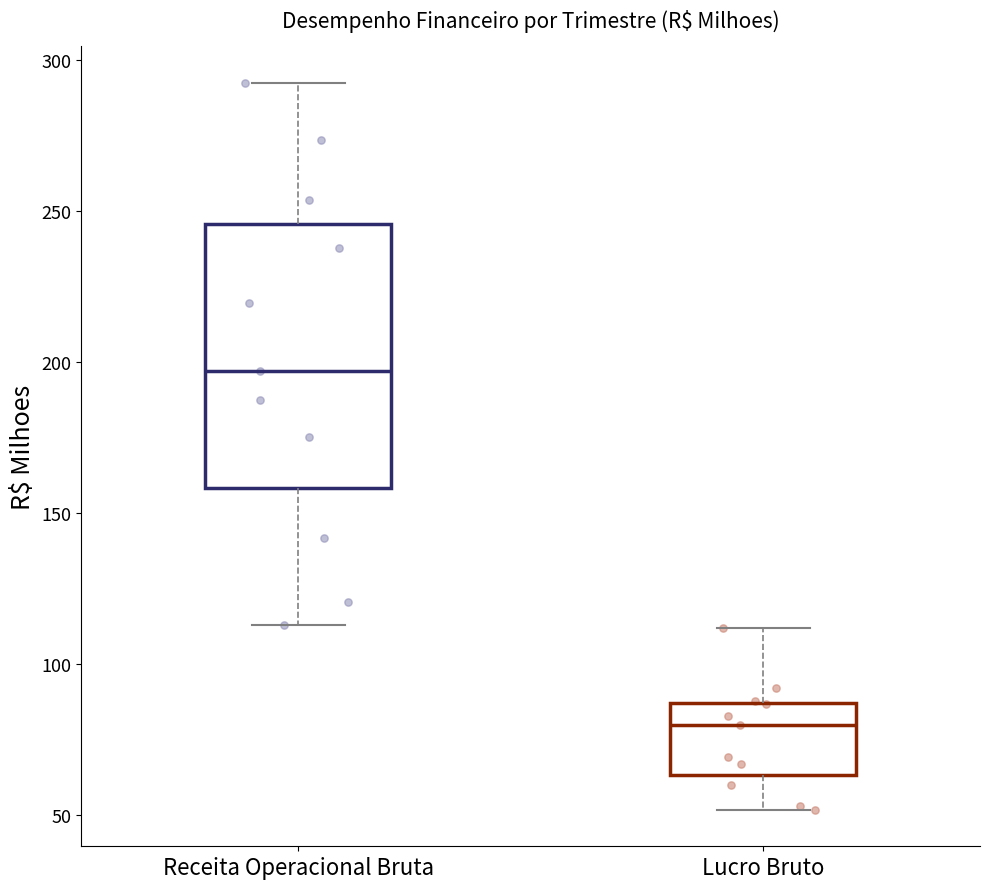

Comparing the boxes themselves (not the whiskers), which one is the tallest?

Receita Operacional Bruta